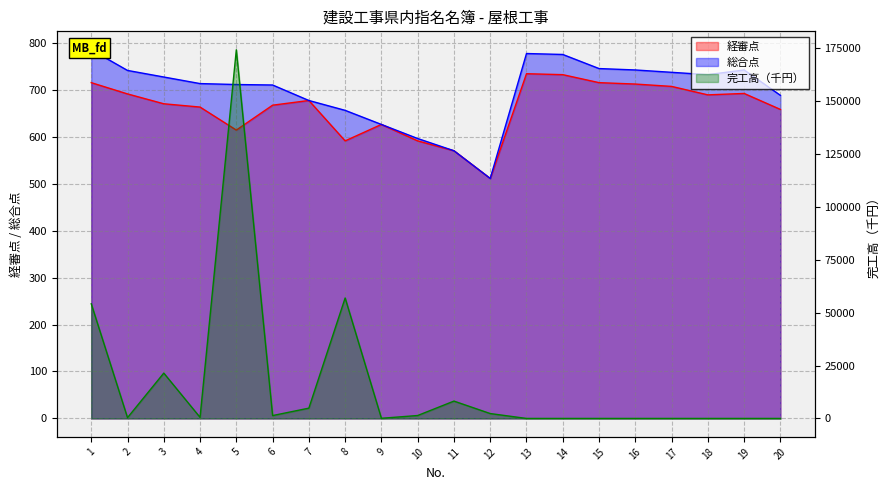

At 1, list the series in order from largest to smallest.

完工高（千円）, 総合点, 経審点